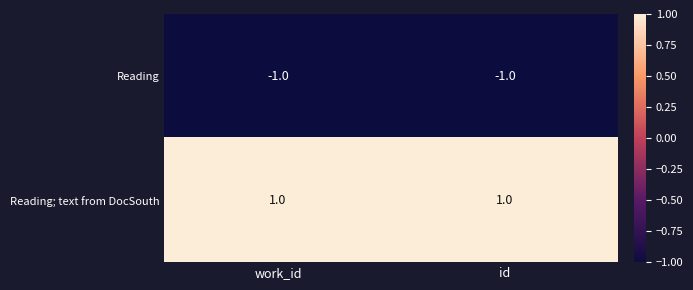

What is the maximum value shown in the chart?

1